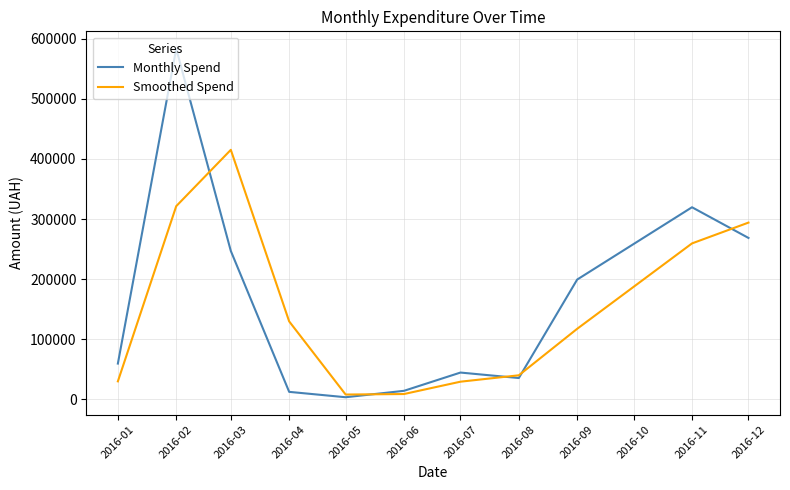

What is the maximum value for Monthly Spend?

583556.1